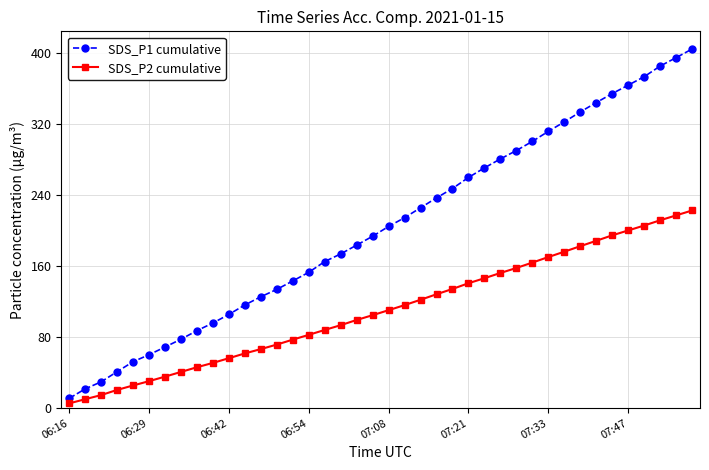

Which series has the largest total across all categories?

SDS_P1 cumulative